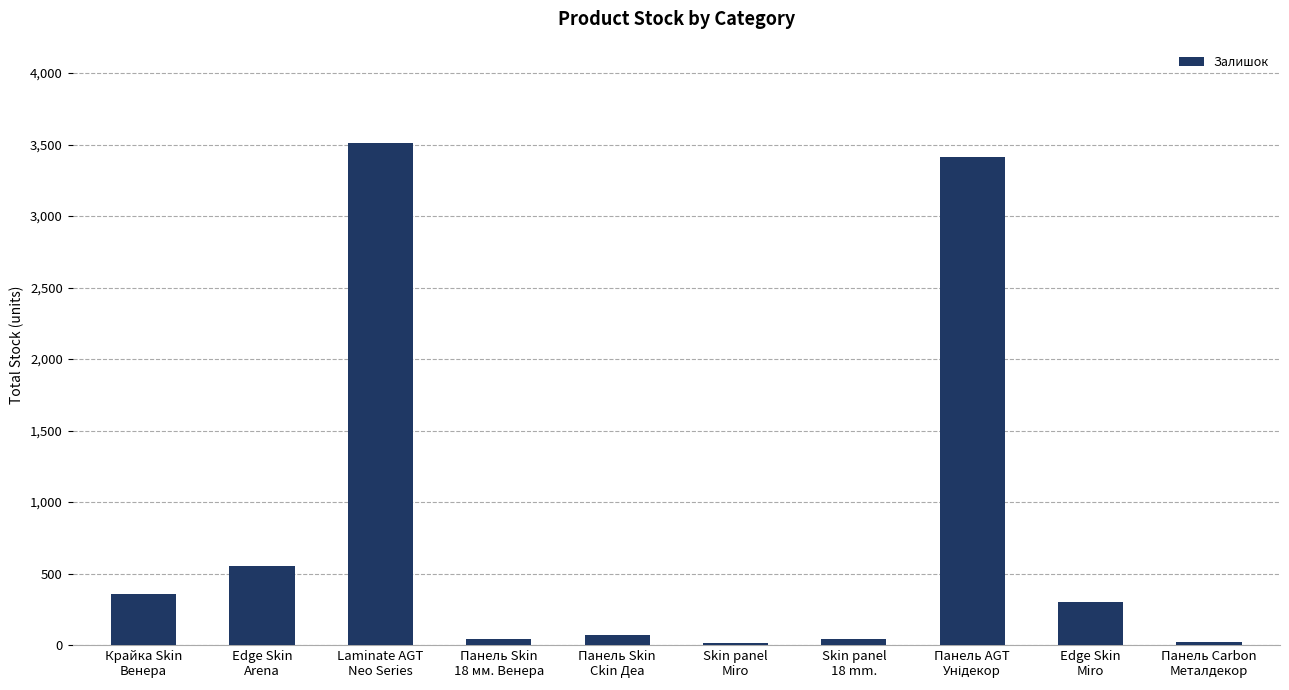

Are the bars horizontal?

No